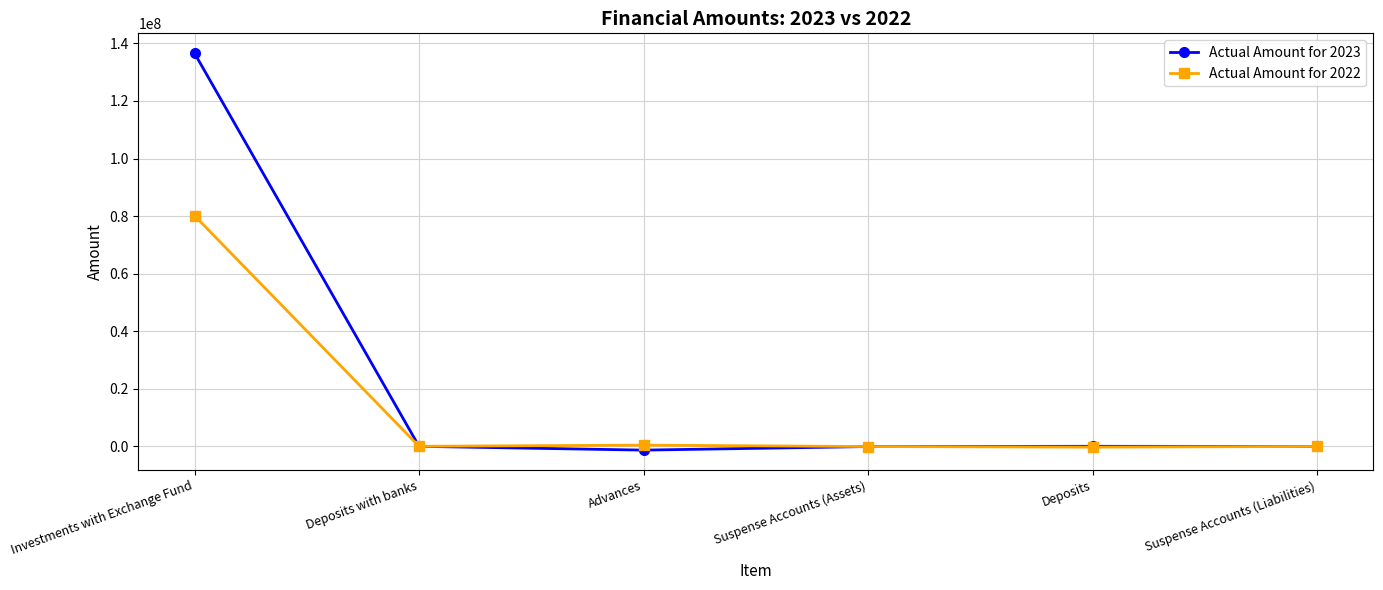

What is the difference between the maximum and minimum values in the Actual Amount for 2022 series?

80406959